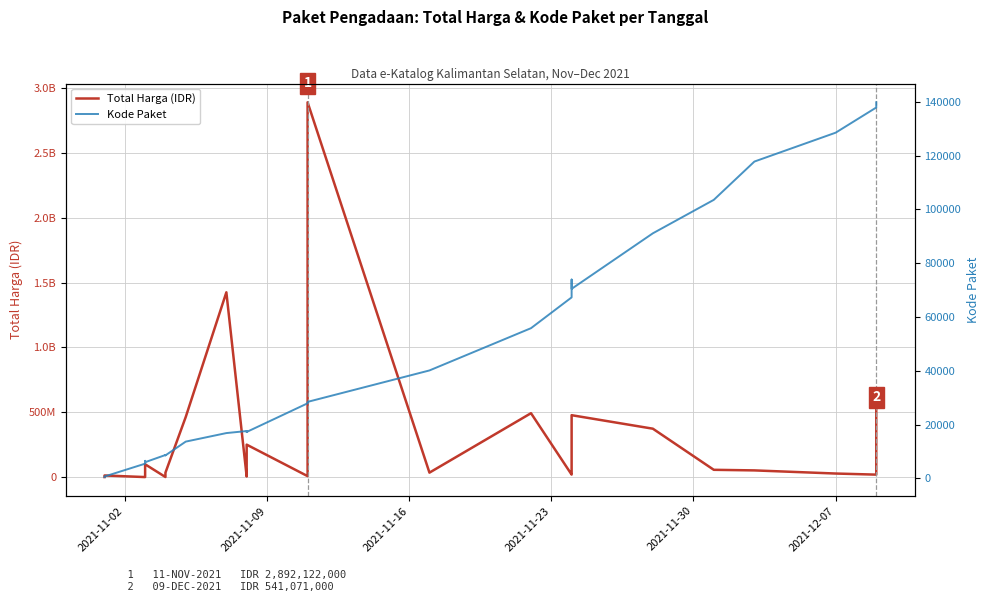

At which category does the chart reach its minimum across all series?

2021-11-02